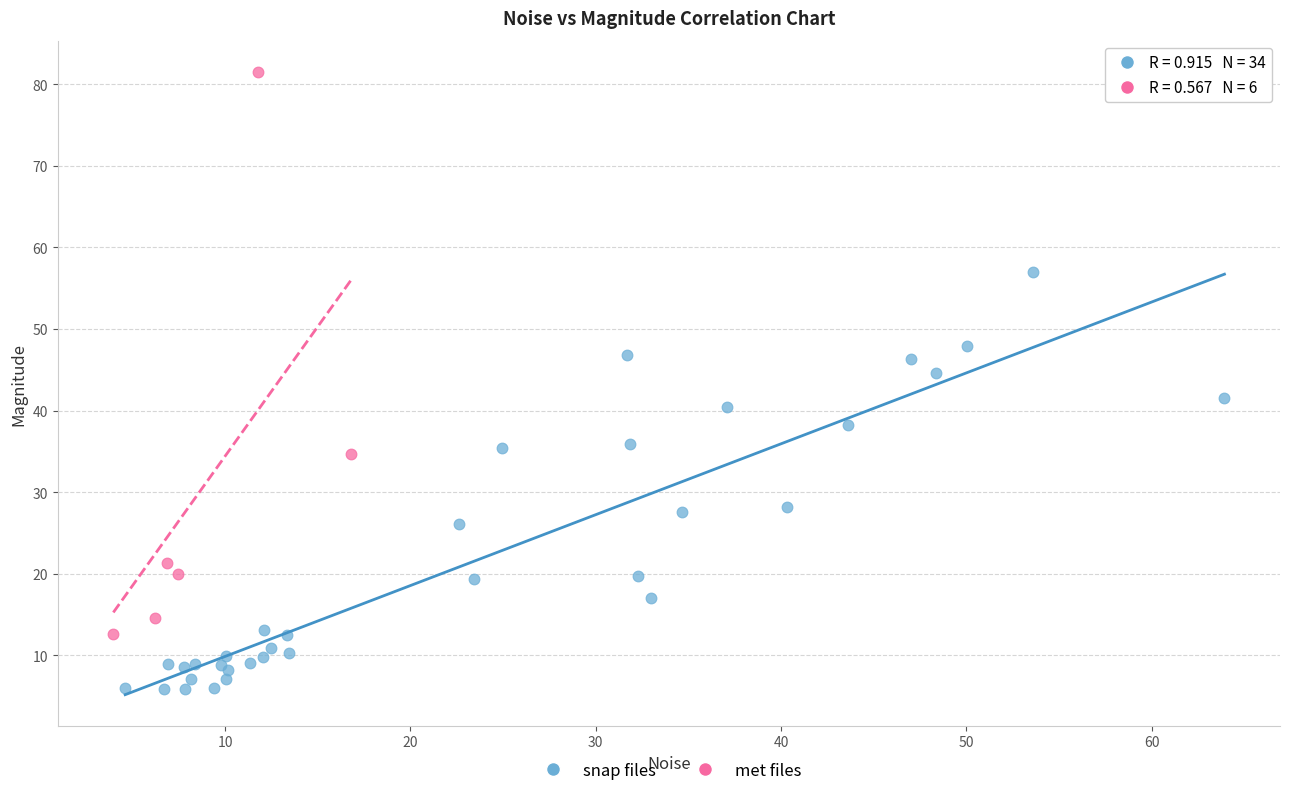

Which series has the widest spread of Y values?

met files